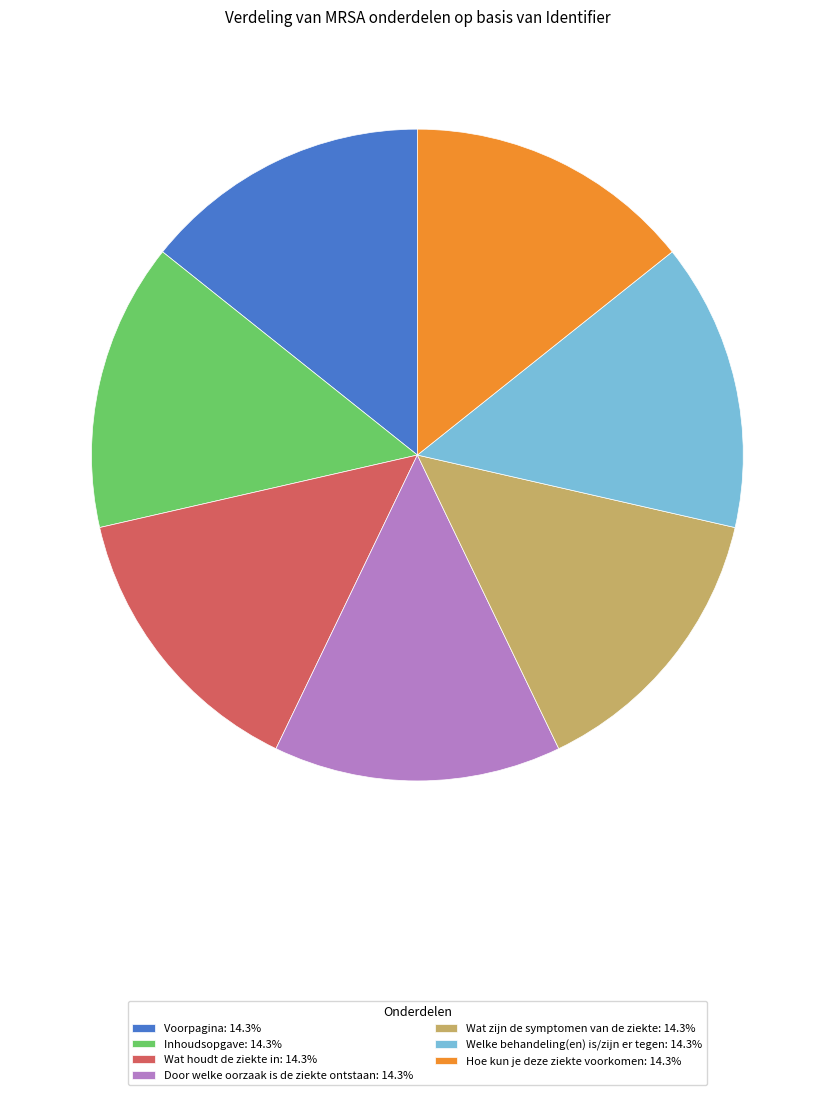

Combined, do Wat houdt de ziekte in: 14.3% and Wat zijn de symptomen van de ziekte: 14.3% account for over 50%?

No